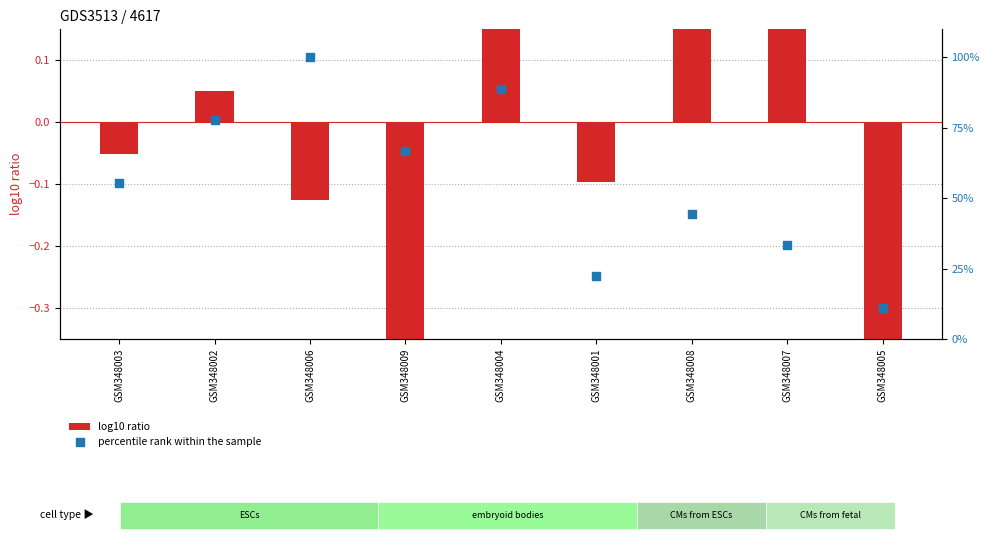

At which category is the sum across all series the highest?

GSM348006